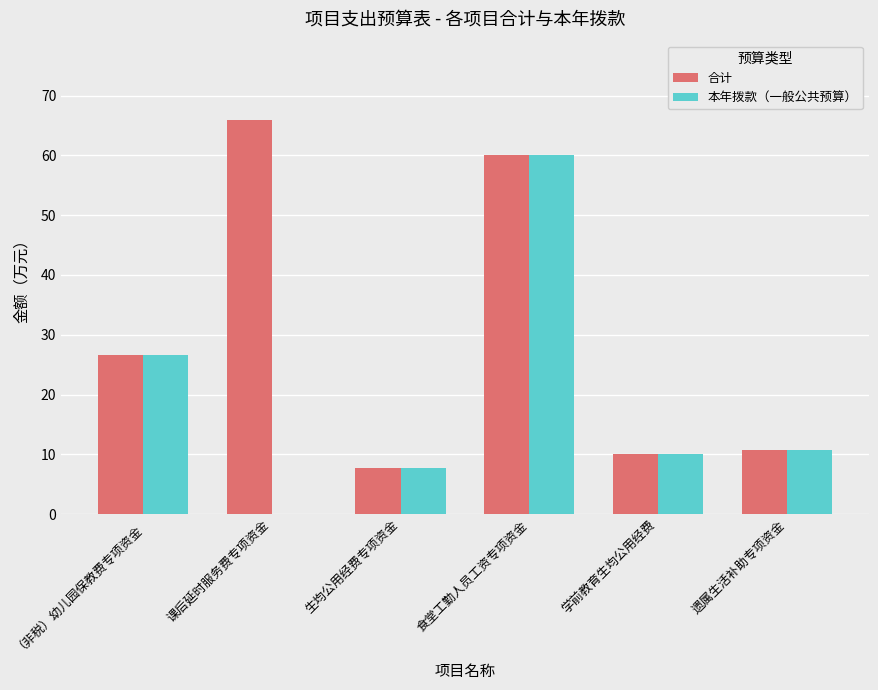

Are the bars horizontal?

No